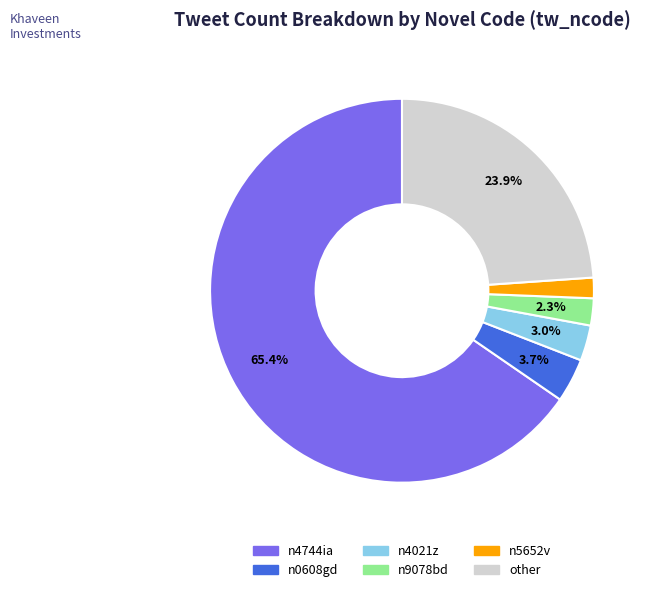

What is the majority slice?

n4744ia